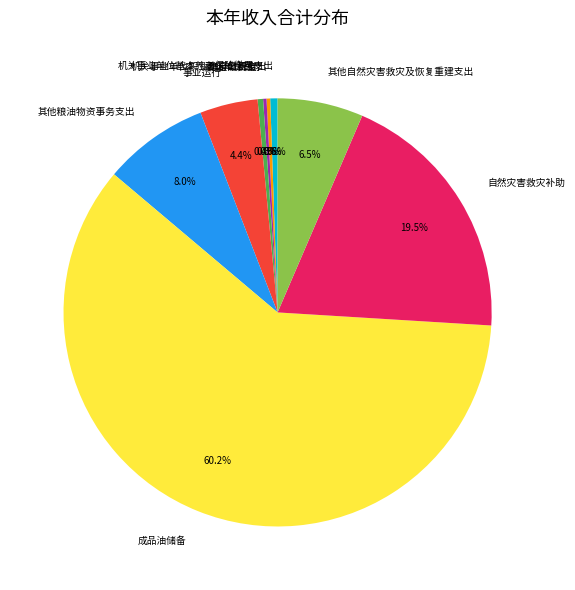

Which category has the biggest portion of the pie?

成品油储备